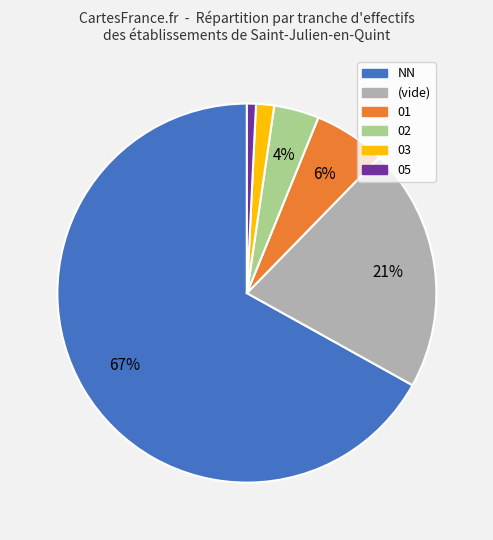

To the nearest percent, what portion does 03 represent?

2%